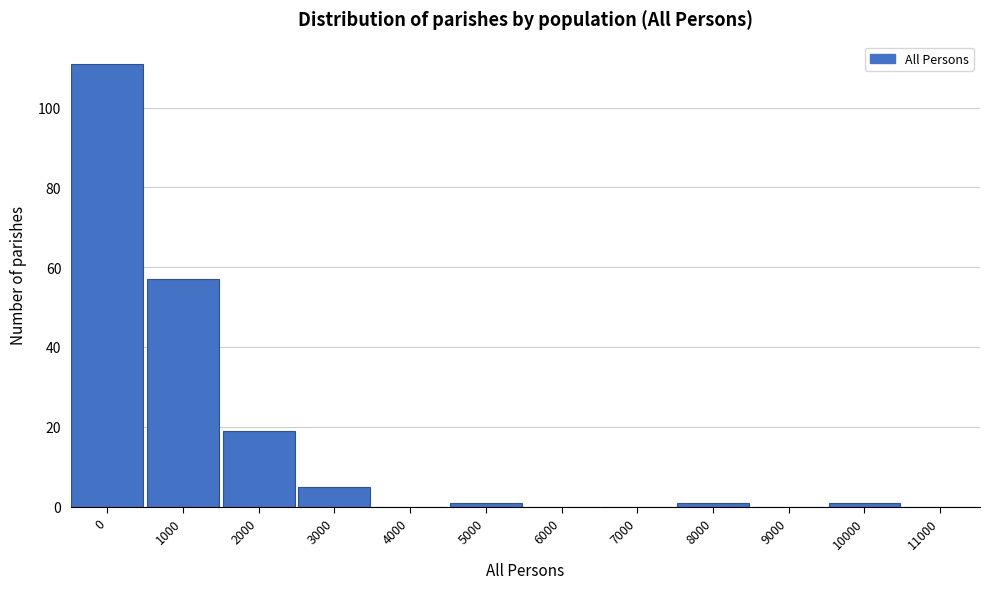

Reading left to right, list all the values displayed in this chart.

0=111	1000=57	2000=19	3000=5	4000=0	5000=1	6000=0	7000=0	8000=1	9000=0	10000=1	11000=0